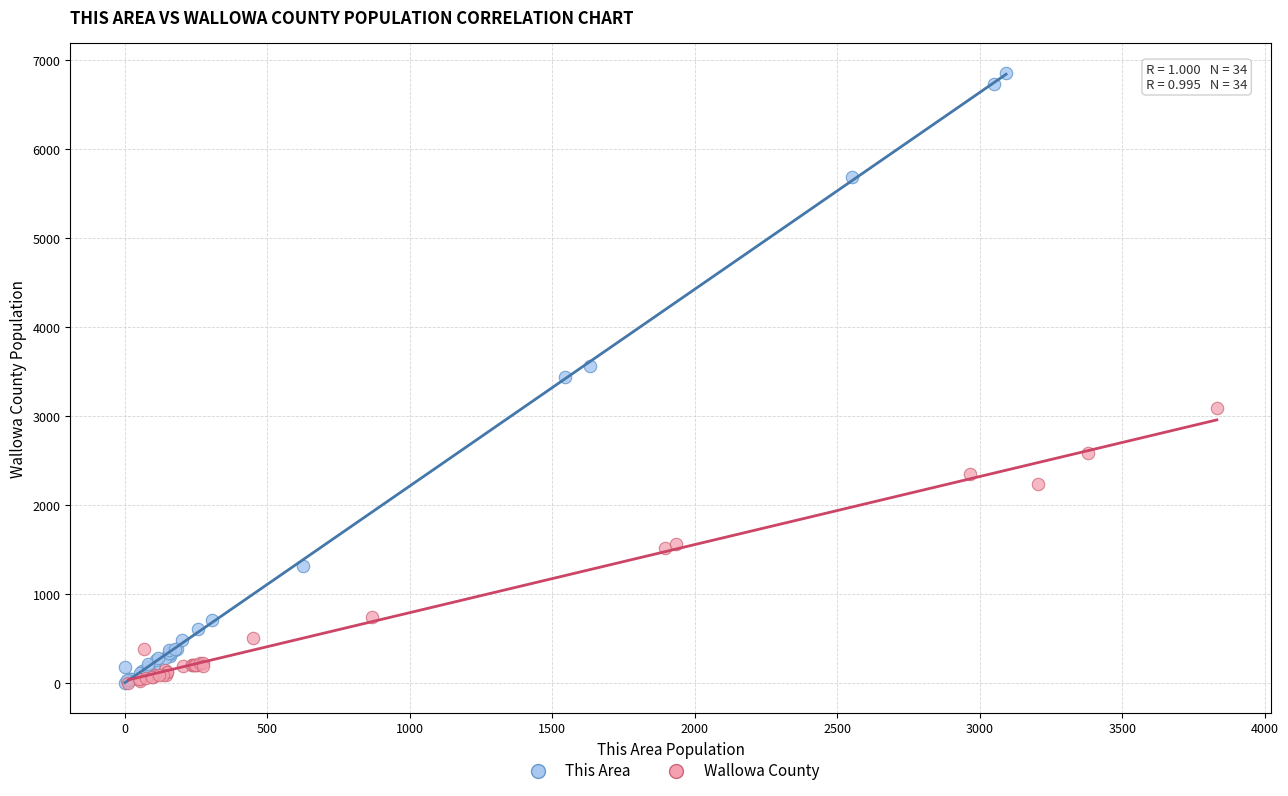

Which series has the widest spread of Y values?

This Area